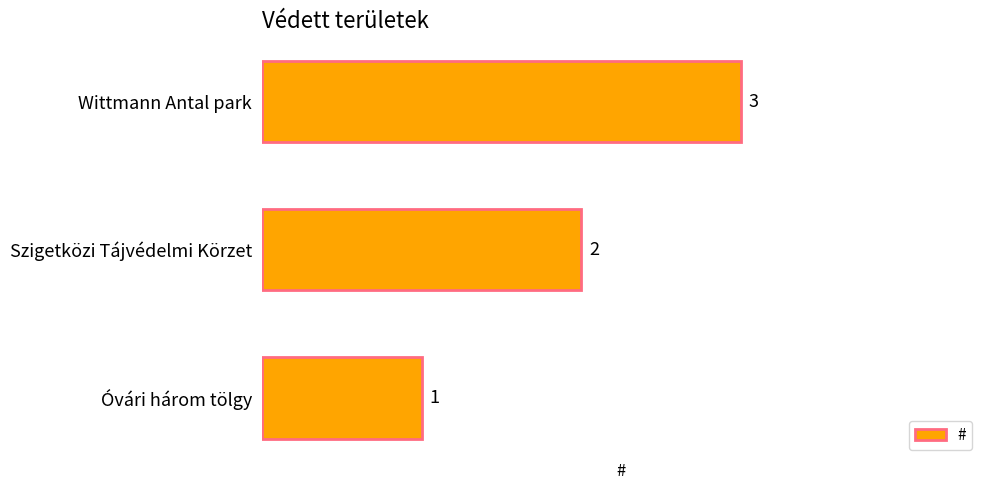

How many categories are shown in the chart?

3